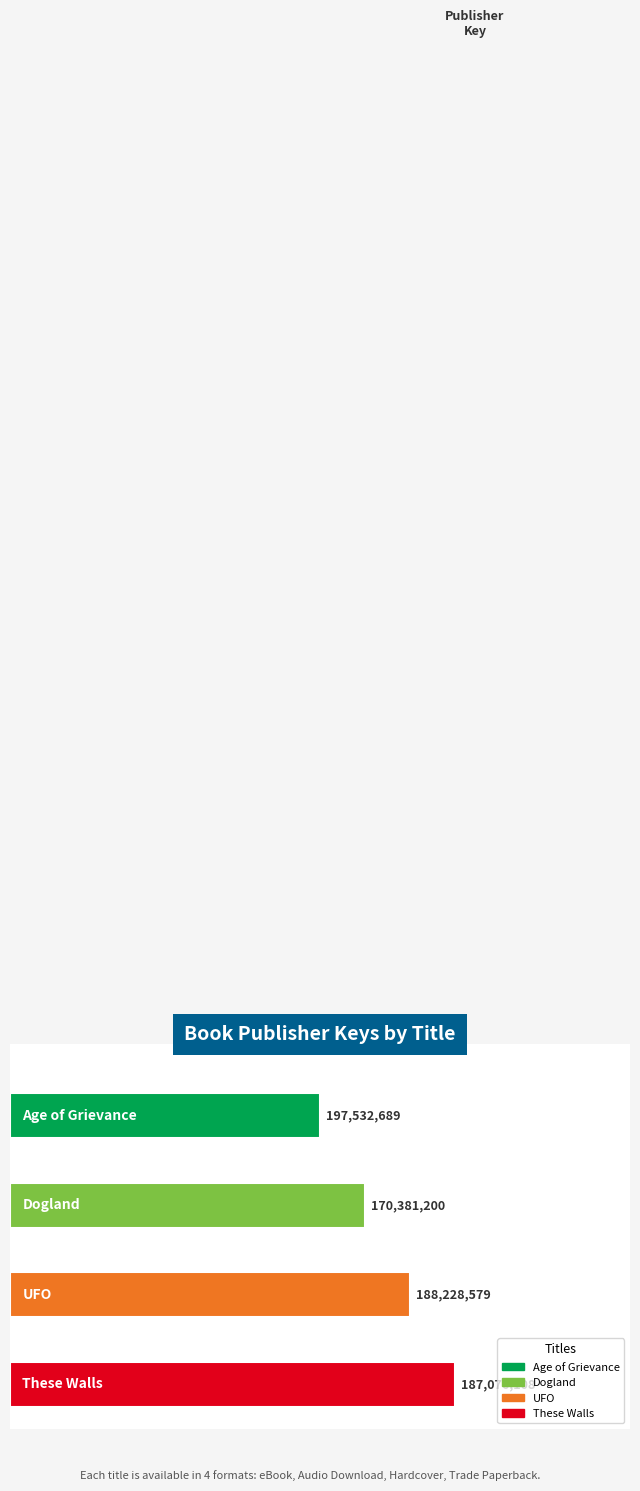

Reading left to right, list all the values displayed in this chart.

Age of Grievance=197532689	Dogland=170381200	UFO=188228579	These Walls=187076108